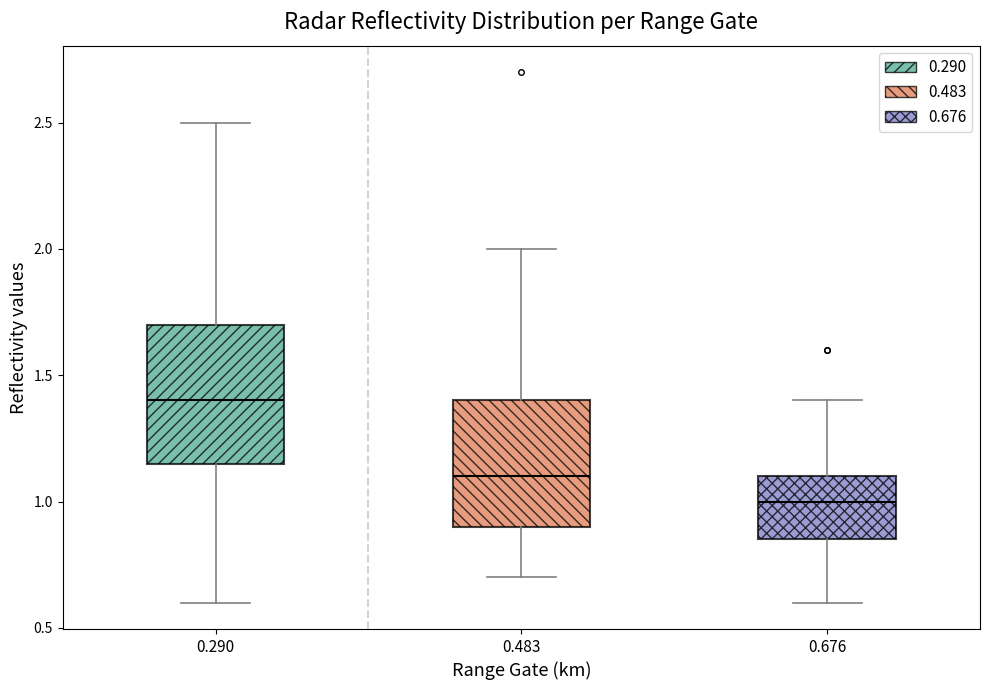

Which box is the tallest, from its lower edge to its upper edge?

0.290